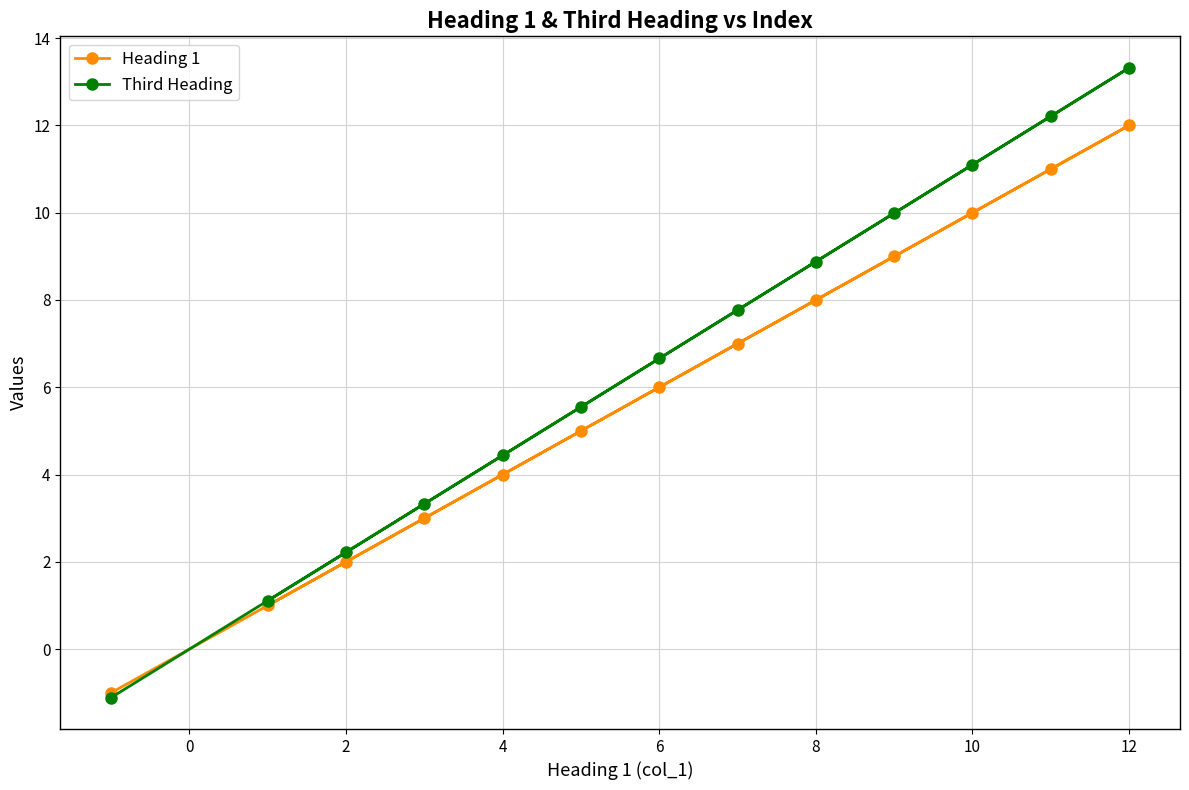

How many values in Heading 1 are above zero?

12